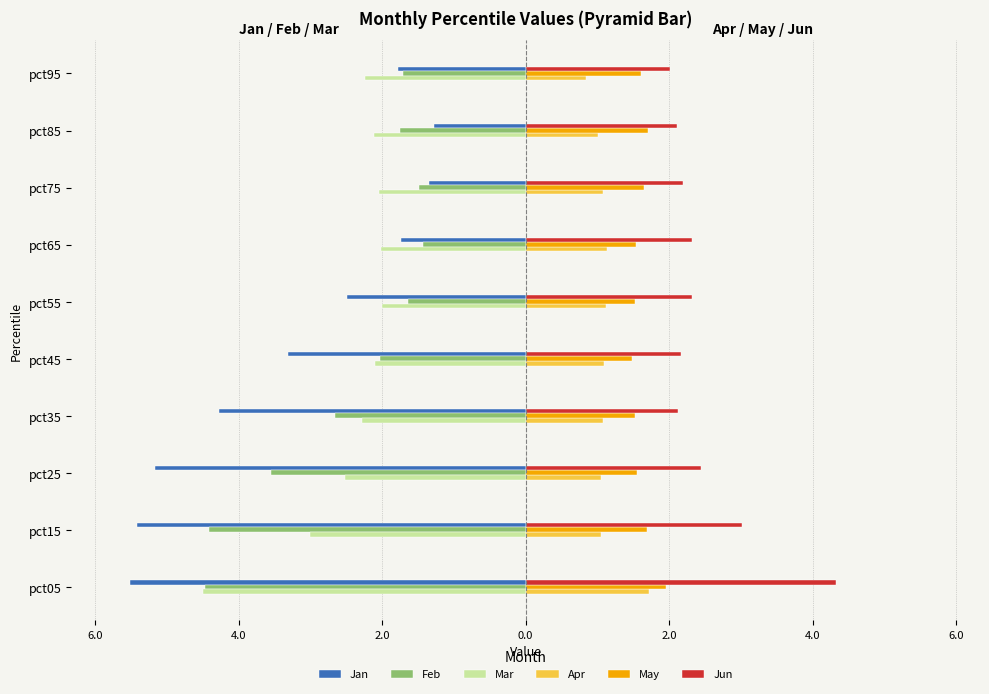

What are all the series names shown in the legend?

Jan, Feb, Mar, Apr, May, Jun